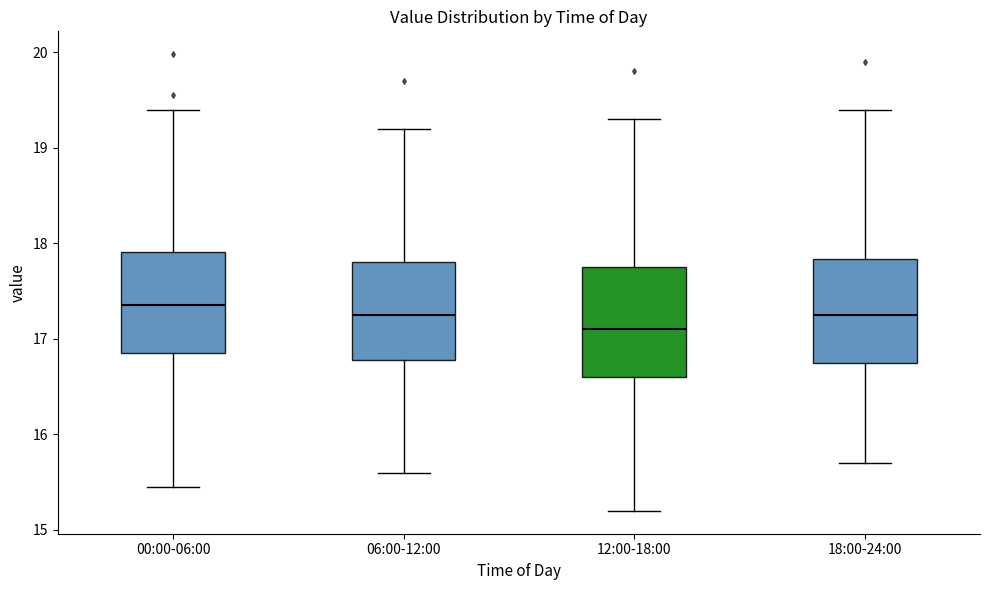

Reading left to right, read every box against the y-axis: the position of its median line, the range the box covers, and the ends of its whiskers. The values are not printed on the chart, so give them approximately, as read against the axis.

00:00-06:00: median 17.4, box 16.9 to 17.9, whiskers 15.5 to 19.4
06:00-12:00: median 17.3, box 16.8 to 17.8, whiskers 15.6 to 19.2
12:00-18:00: median 17.1, box 16.6 to 17.8, whiskers 15.2 to 19.3
18:00-24:00: median 17.3, box 16.8 to 17.8, whiskers 15.7 to 19.4